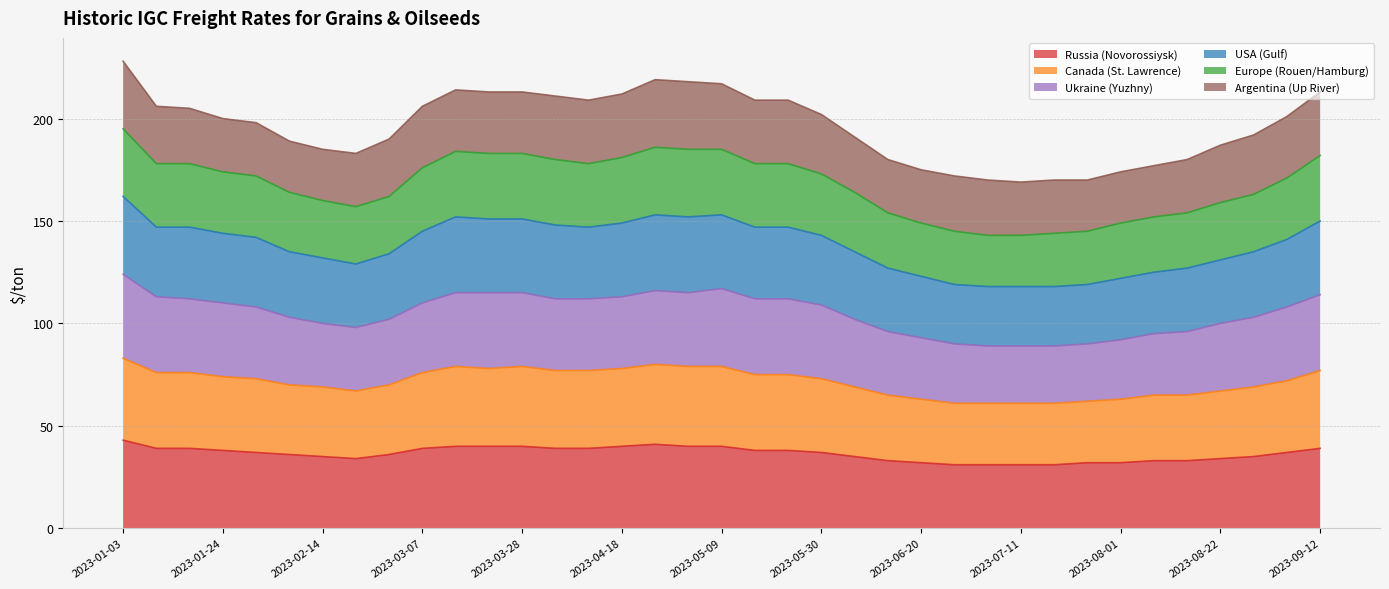

True or false: Russia (Novorossiysk) and Canada (St. Lawrence) intersect in this chart.

False